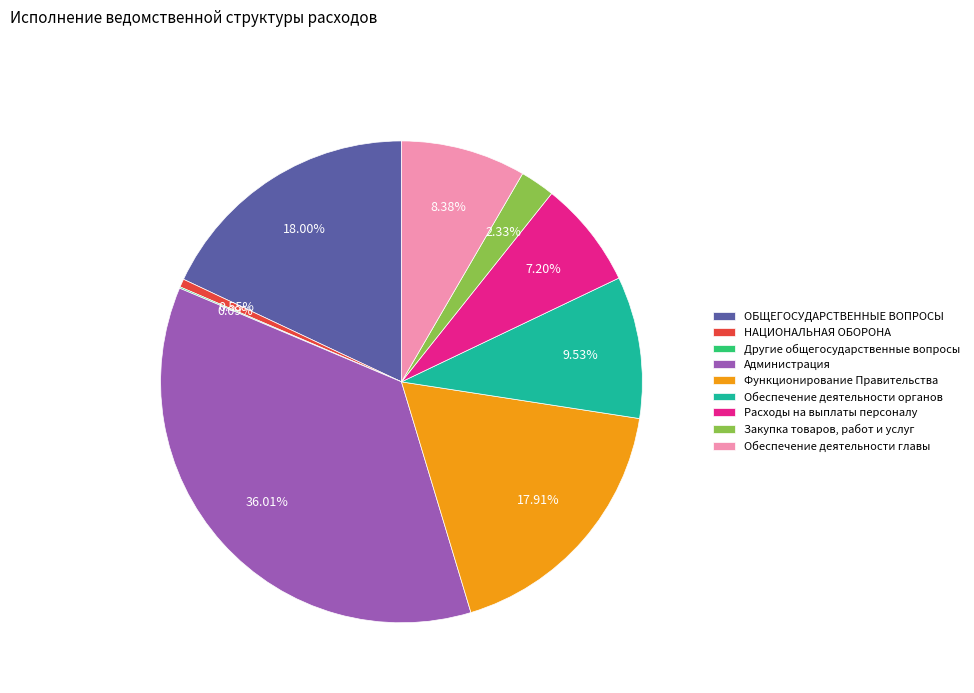

The Закупка товаров, работ и услуг slice represents 13% of the pie. True or false?

False